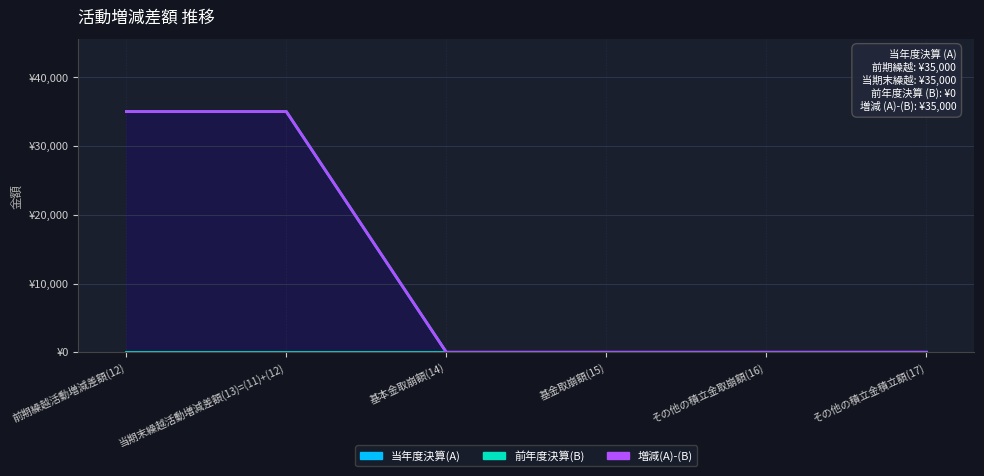

At which category does the chart reach its peak across all series?

前期繰越活動増減差額(12)